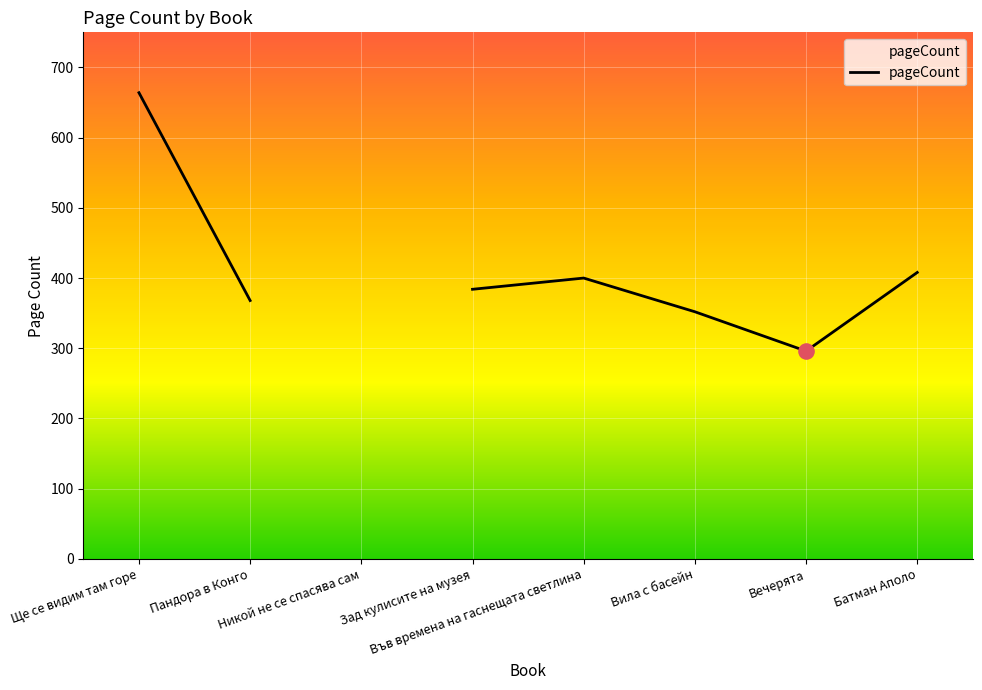

Between Никой не се спасява сам and Ще се видим там горе, which is larger?

Ще се видим там горе